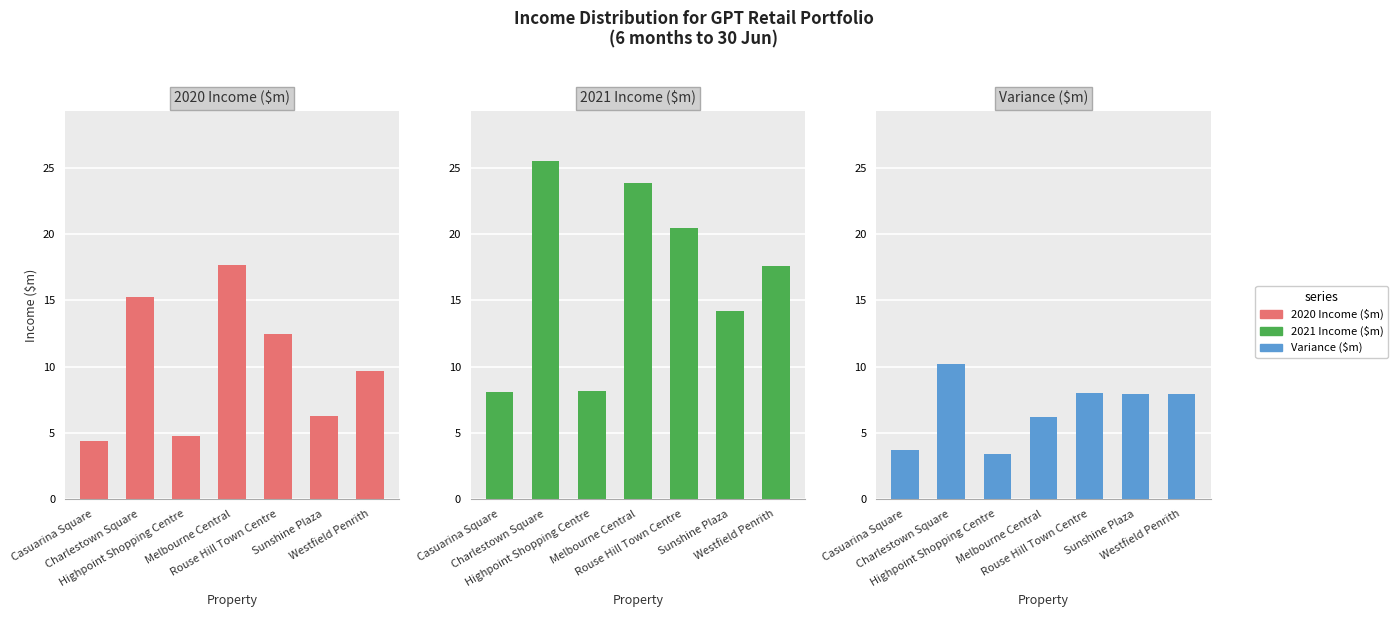

Which label corresponds to the largest value in the chart?

Charlestown Square